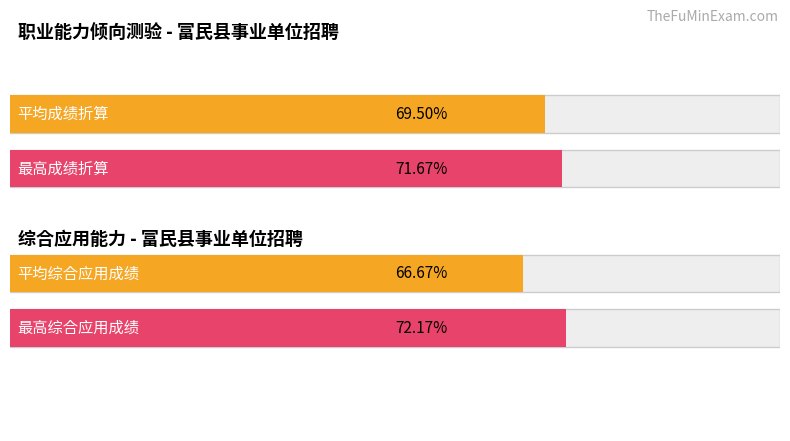

The 综合应用能力 series shows 151.3 at 5. True or false?

False